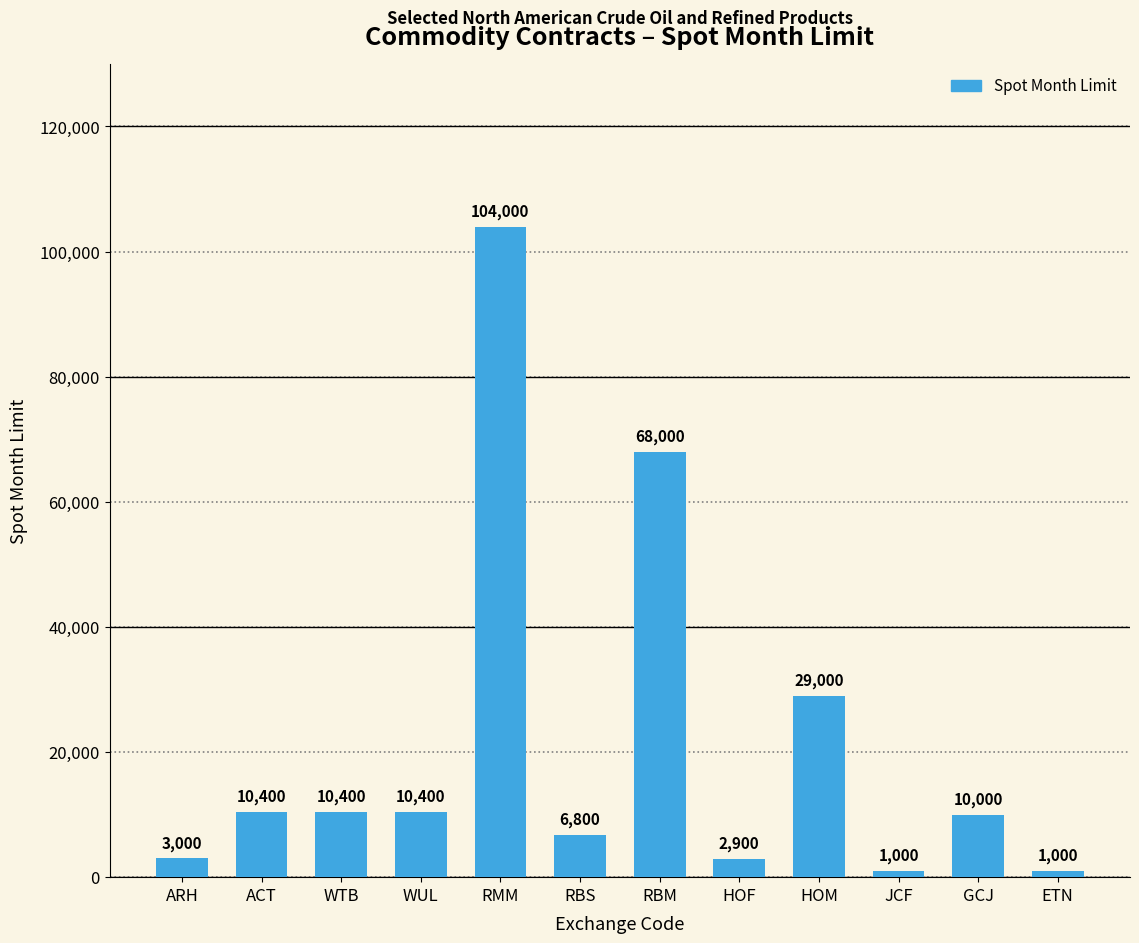

What is the difference between the values at ACT and JCF?

9400